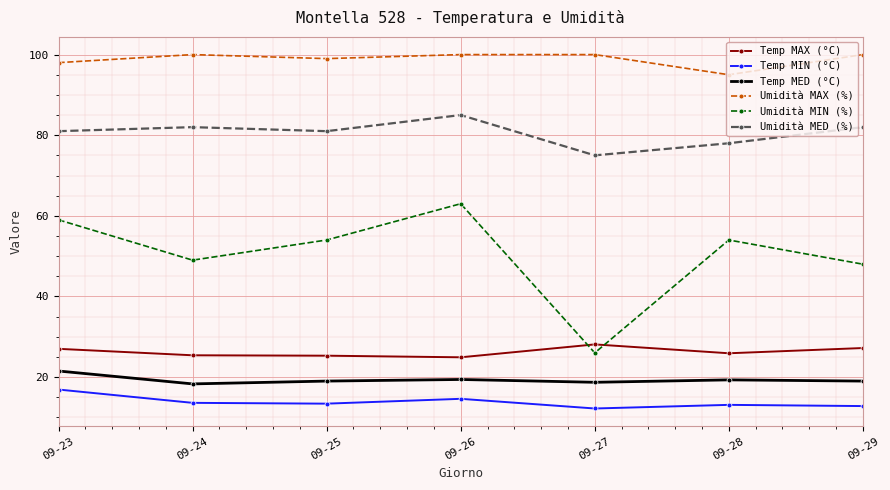

Is it true that Temp MED (°C) equals 21.5 at 09-23?

True